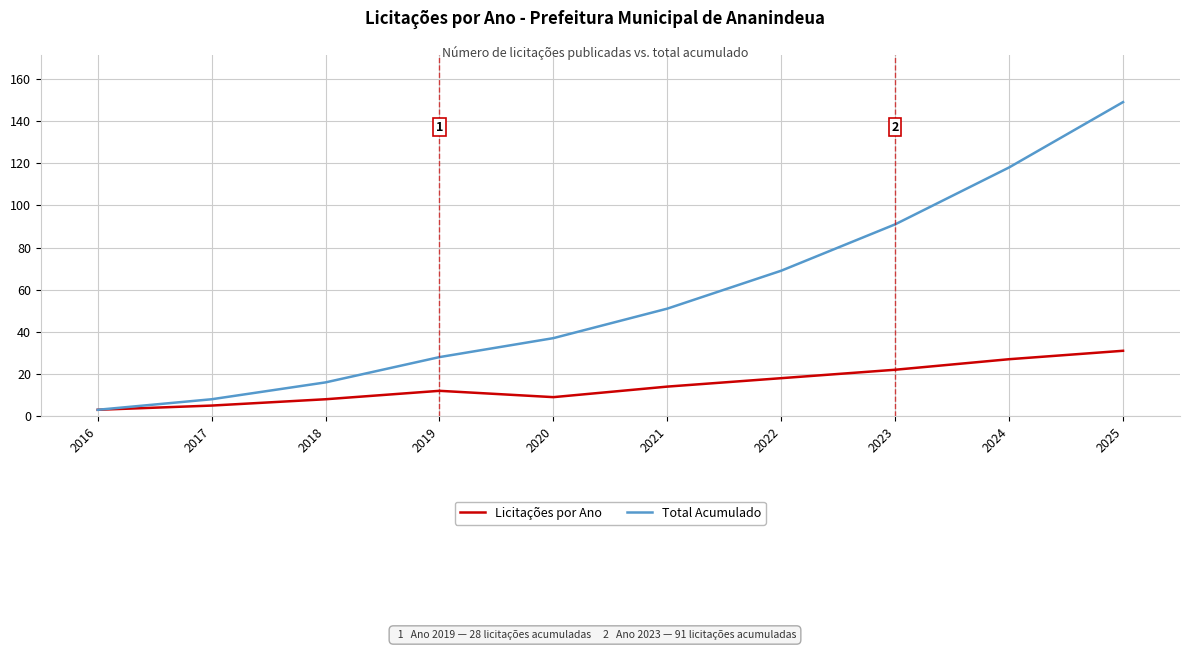

True or false: Total Acumulado has more than 2 points higher than both neighbors.

False